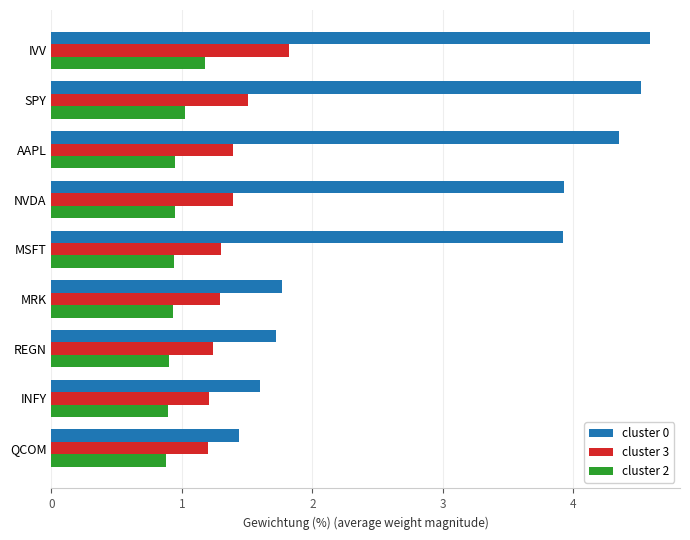

List the series in order of their peak value, highest first.

cluster 0, cluster 3, cluster 2